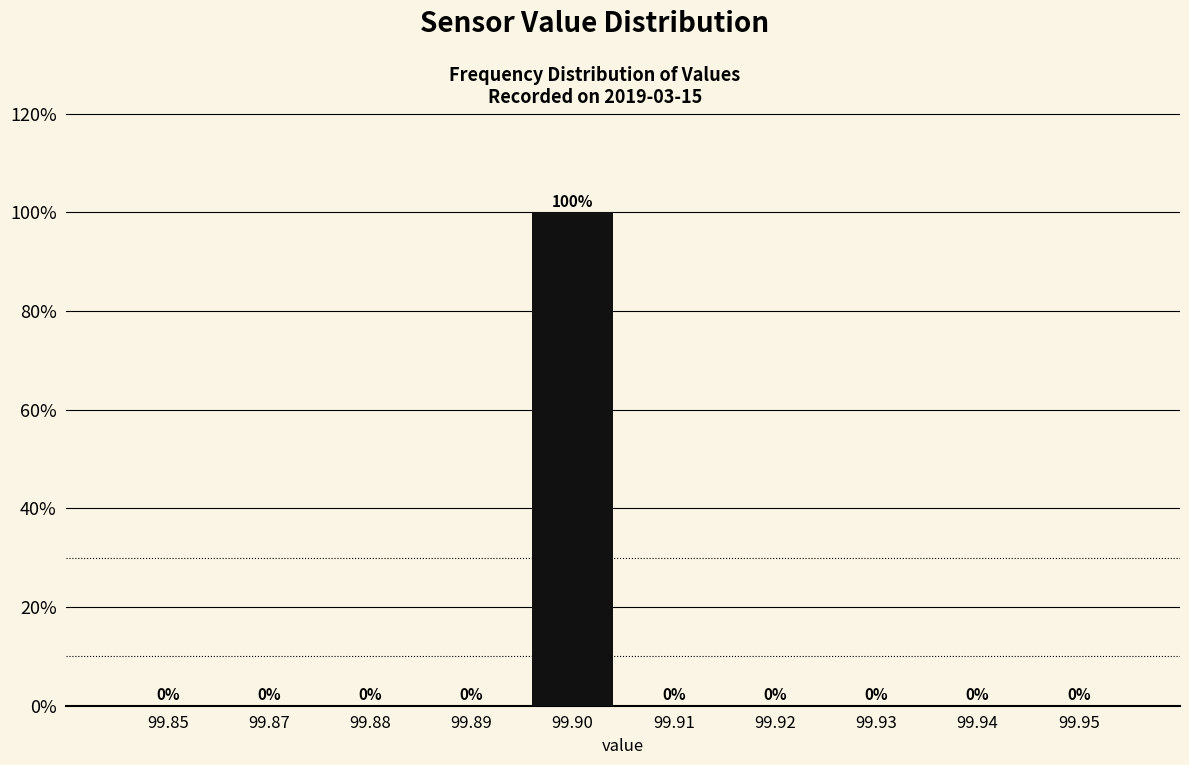

Reading left to right, what are all the values shown in this chart?

99.85=0	99.87=0	99.88=0	99.89=0	99.90=100	99.91=0	99.92=0	99.93=0	99.94=0	99.95=0